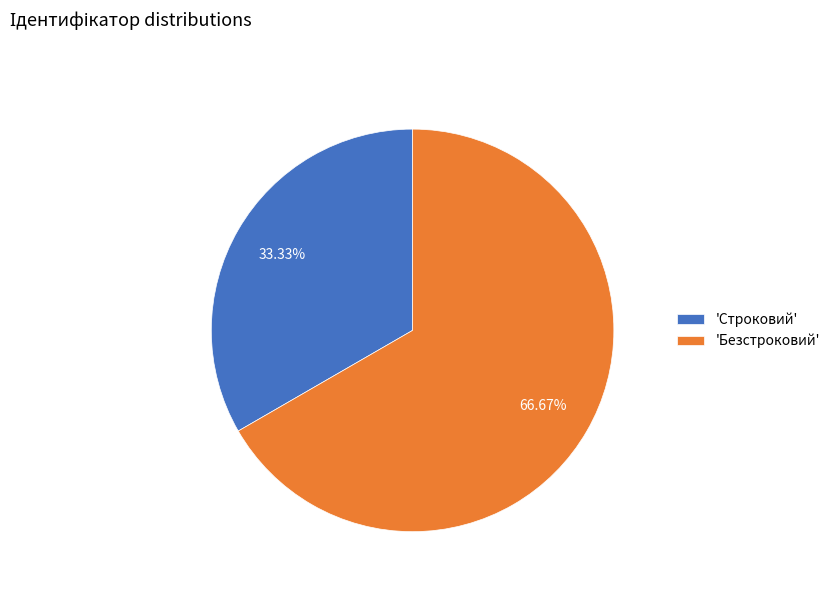

Which slice represents more than half of the pie?

'Безстроковий'